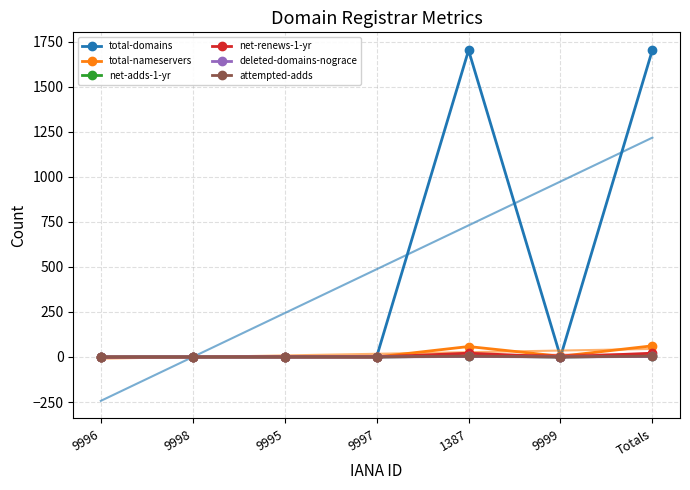

Reading left to right, list all the values displayed in this chart.

total-domains: 0	0	0	1	1703	1	1705
total-nameservers: 0	0	0	0	58	4	62
net-adds-1-yr: 0	0	0	0	5	0	5
net-renews-1-yr: 0	0	0	0	21	0	21
deleted-domains-nograce: 0	0	0	0	3	0	3
attempted-adds: 0	0	0	0	5	0	5